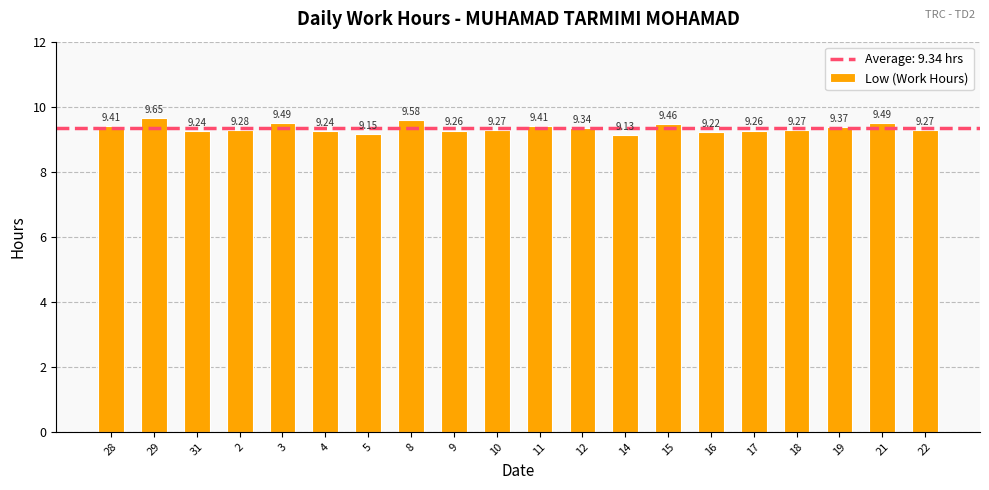

Read the value at 11.

9.4